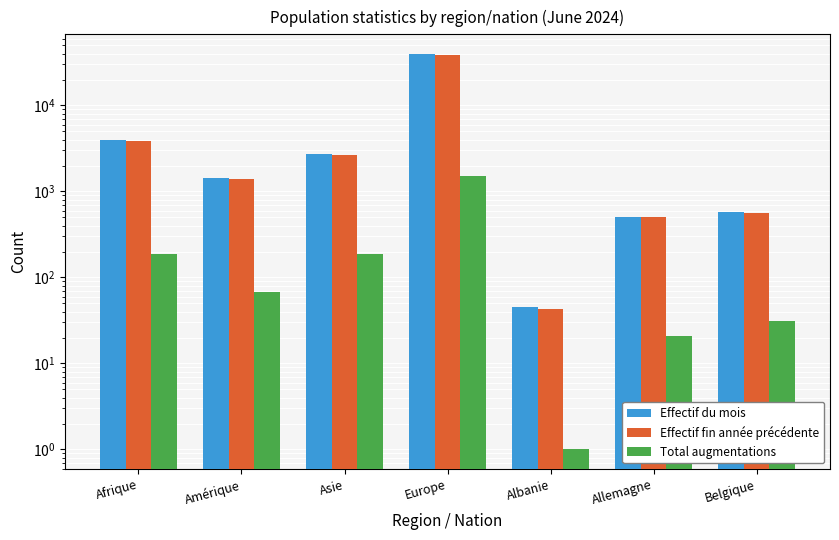

Is the value of Effectif du mois at Amérique greater than the value of Total augmentations at Amérique?

Yes